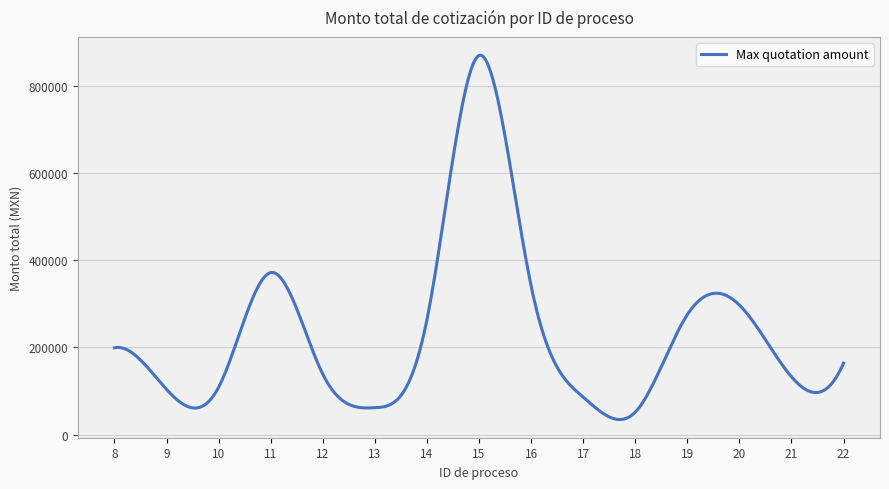

How many lines are shown in the chart?

1